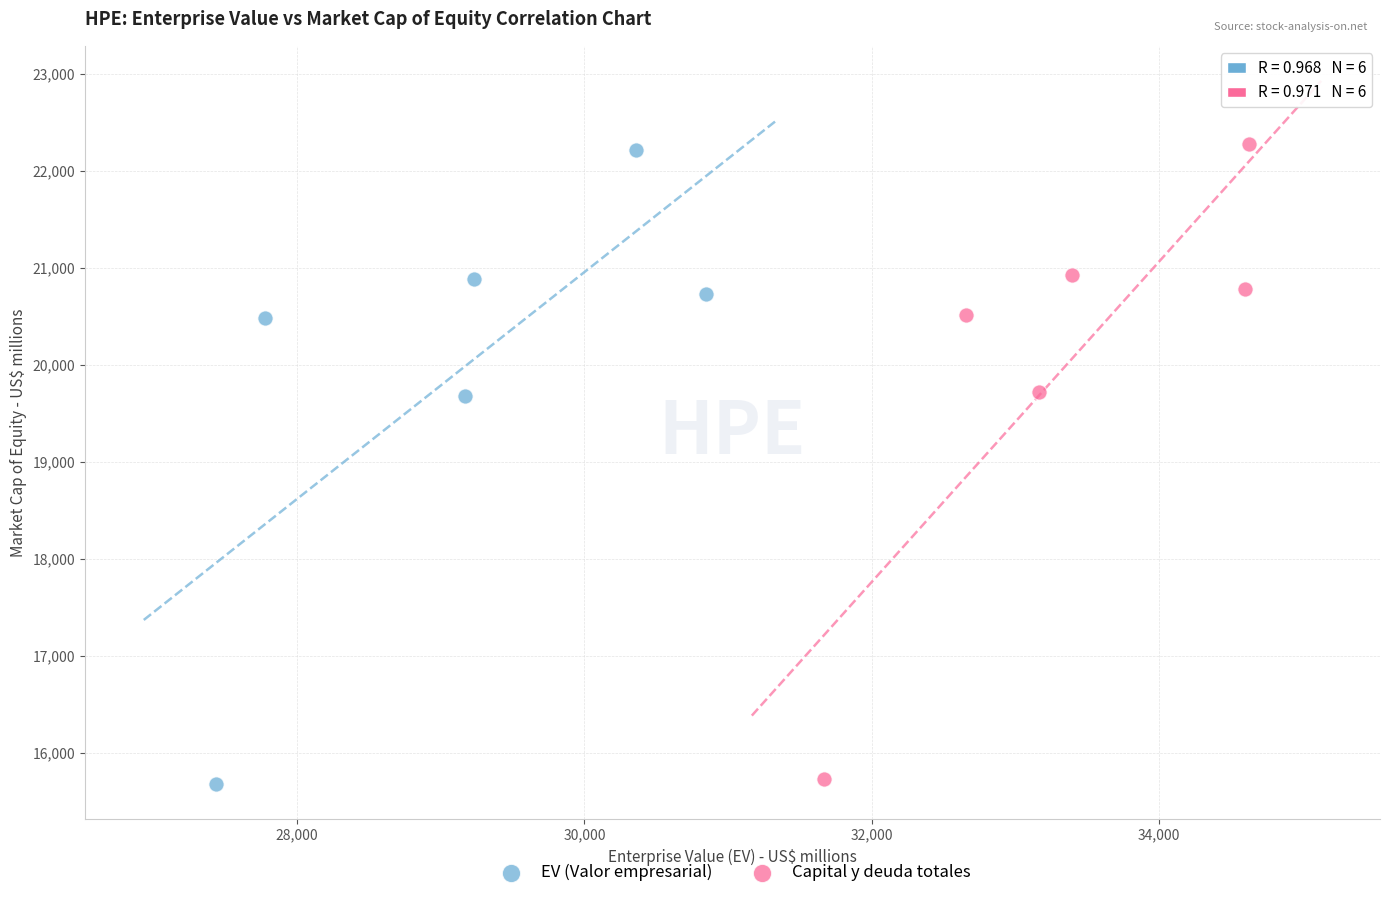

What are all the series names shown in the legend?

EV (Valor empresarial), Capital y deuda totales